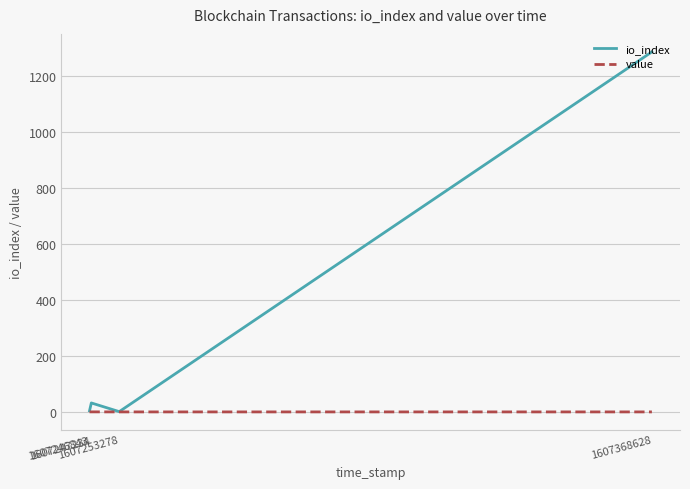

Which series has the largest range (max minus min)?

io_index